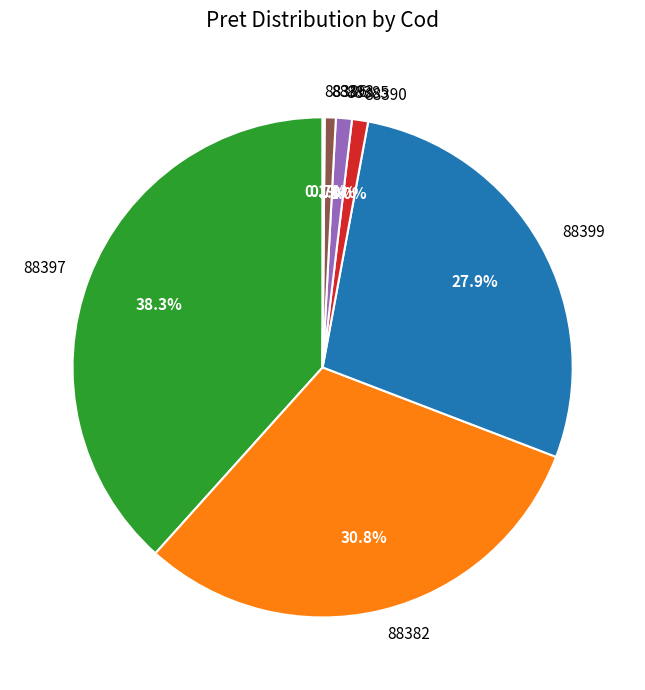

Approximately how many times larger is the value at 88397 compared to 88399?

1.4